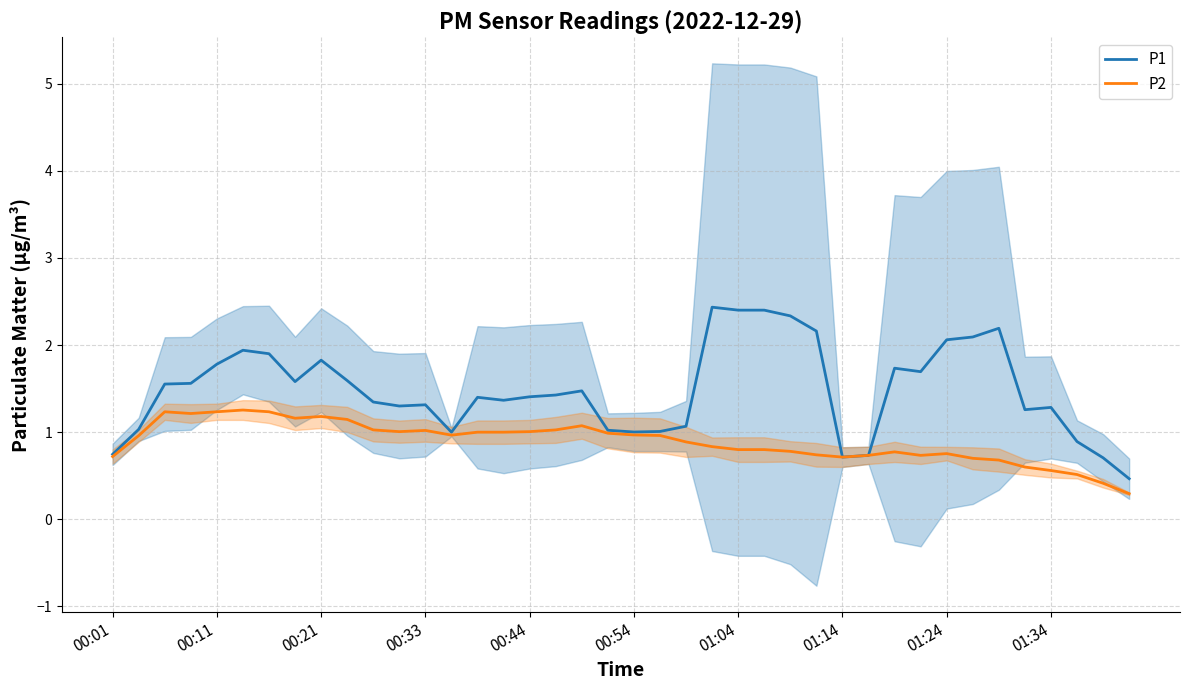

Which series has the largest total across all categories?

P1